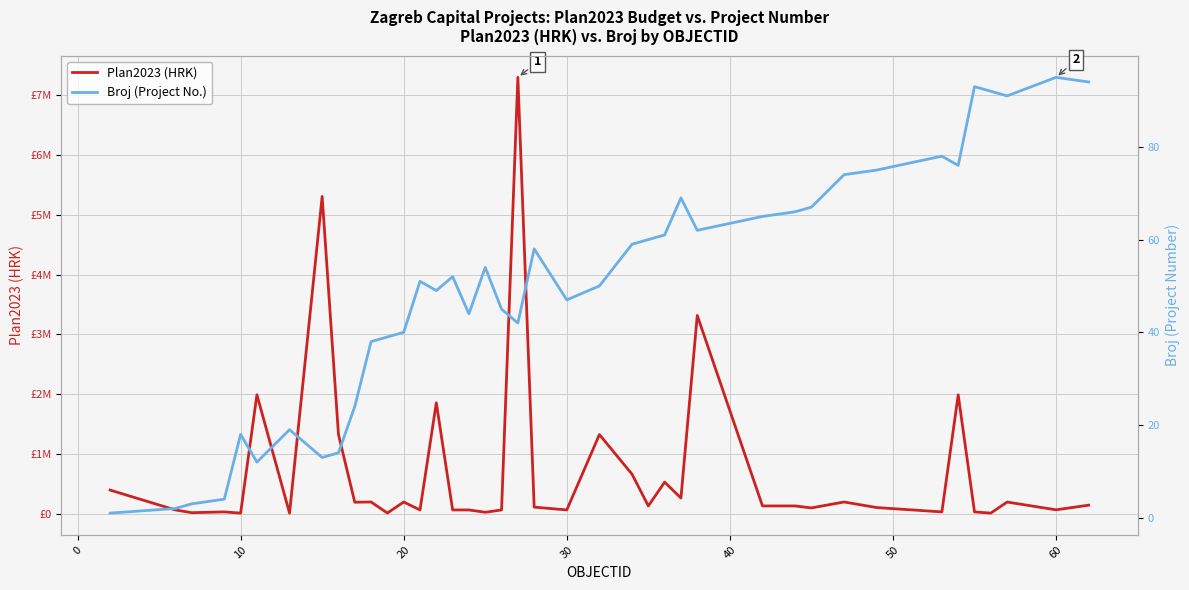

The value of Plan2023 (HRK) at 33 is 45855. True or false?

False